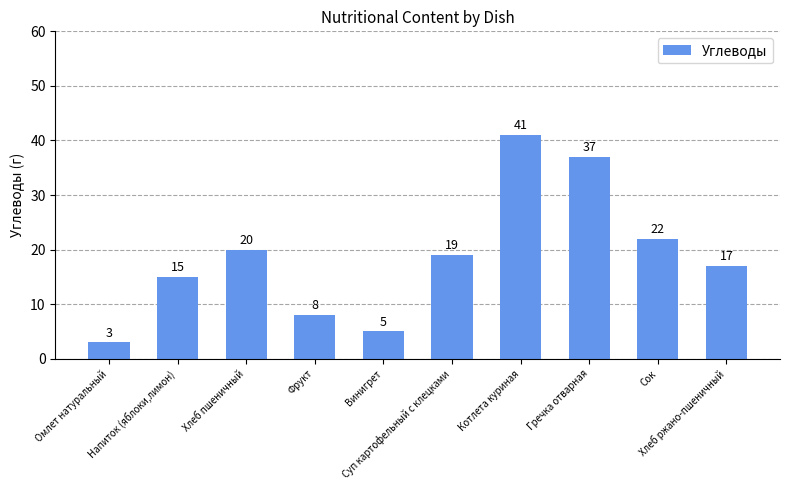

Are the bars grouped side by side (vs. stacked)?

No